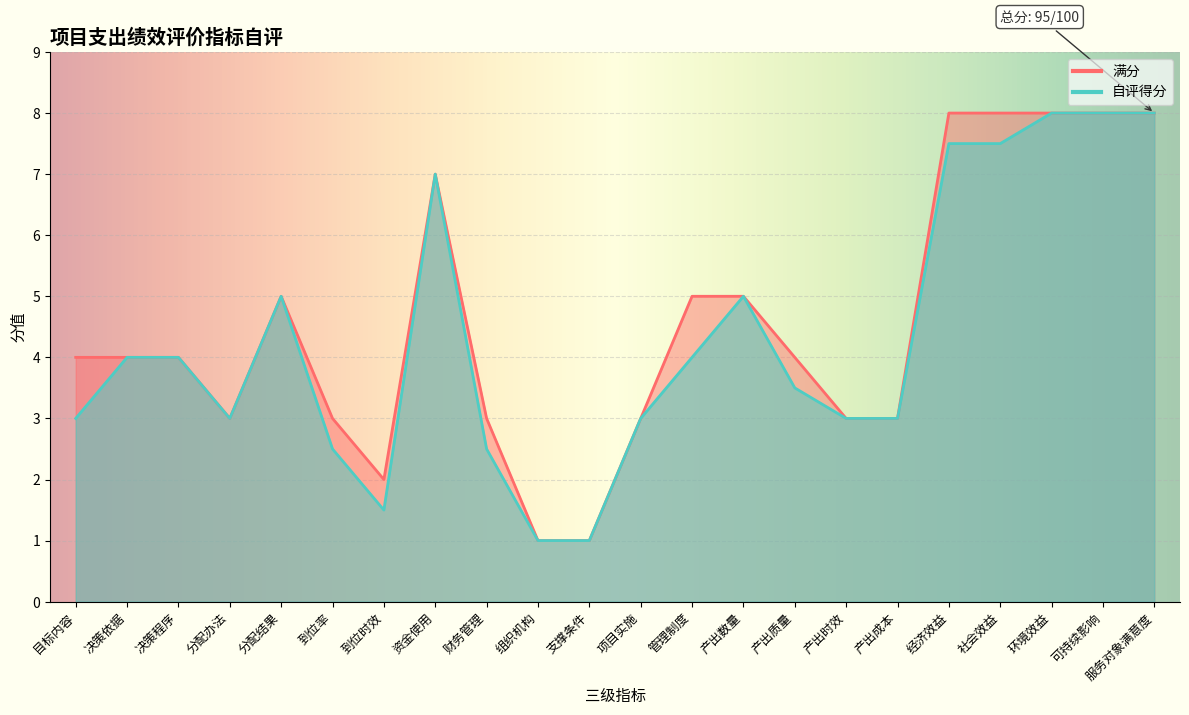

In 自评得分, how many points are higher than both neighbors (excluding endpoints)?

3